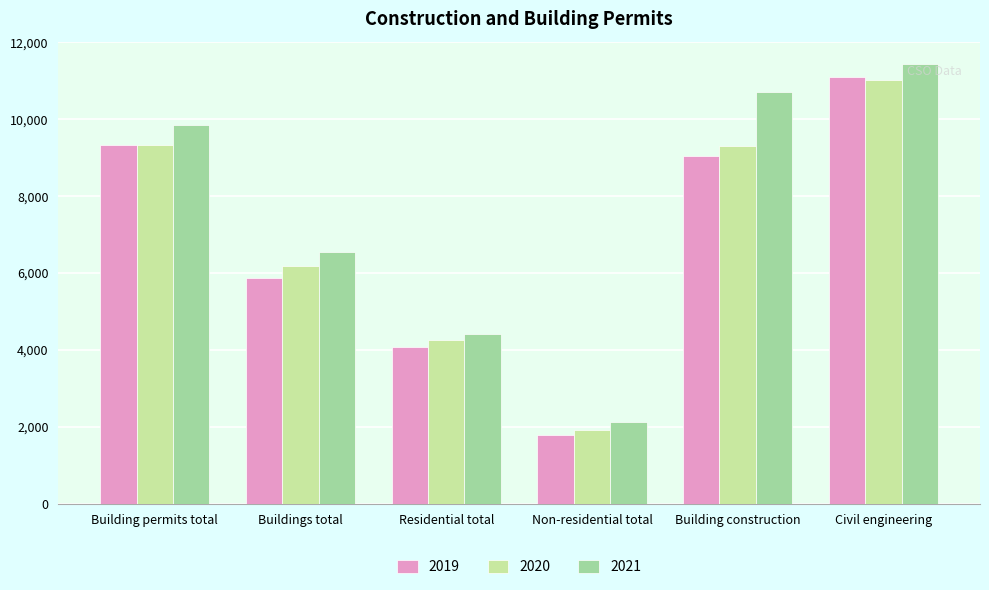

What position from the left is Residential total?

3